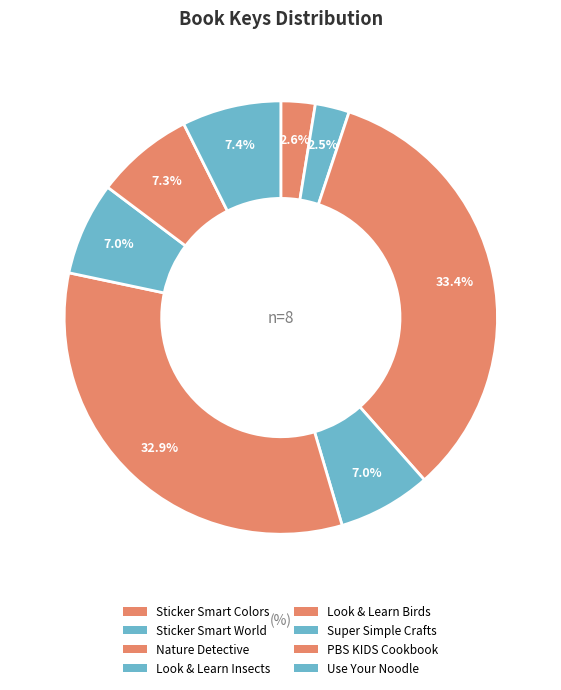

How many segments does this pie chart have?

8